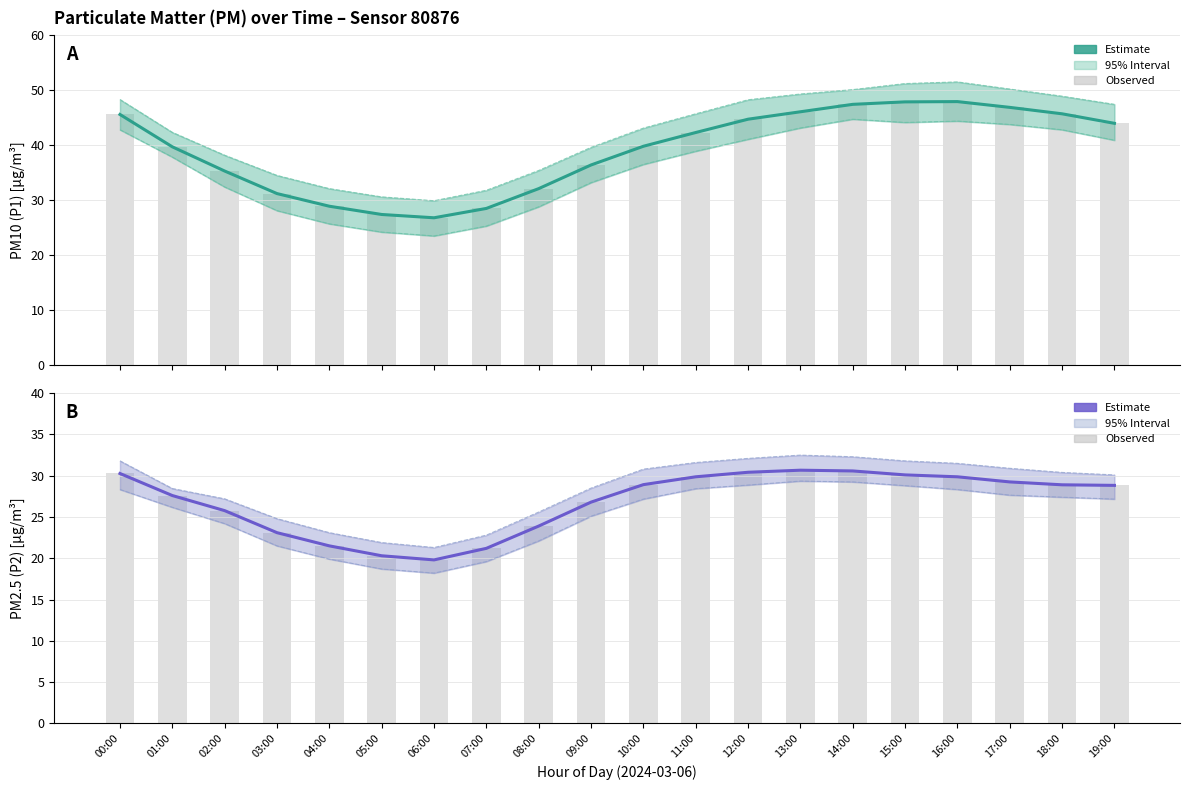

Are the bars grouped side by side (vs. stacked)?

Yes